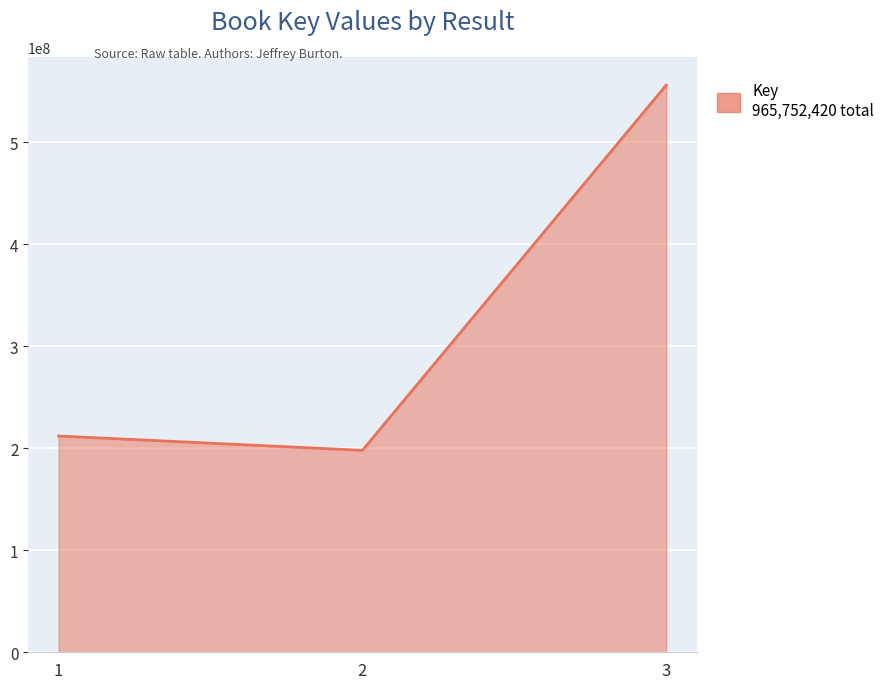

What is the difference between the maximum and minimum values?

357924348